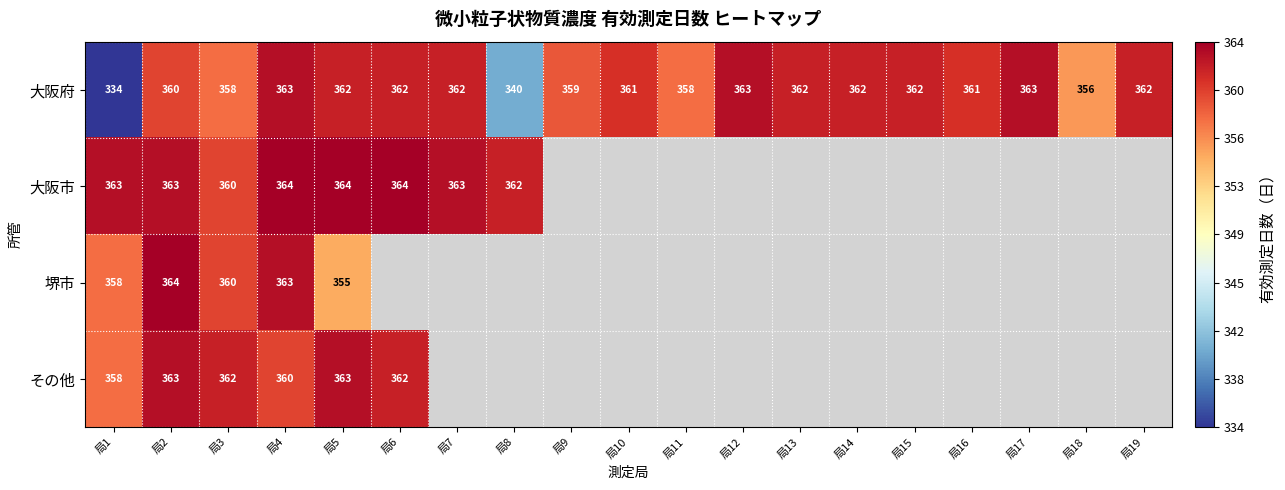

At which label does 大阪府 first exceed 362?

局4